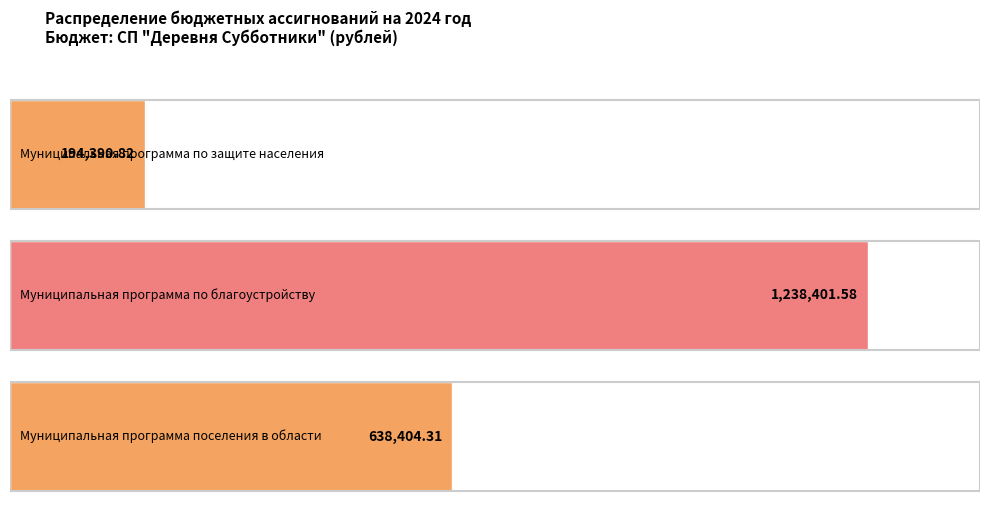

Reading right to left, list all the values displayed in this chart.

Муниципальная программа поселения в области=638404.3	Муниципальная программа по благоустройству=1238401.6	Муниципальная программа по защите населения=194390.8